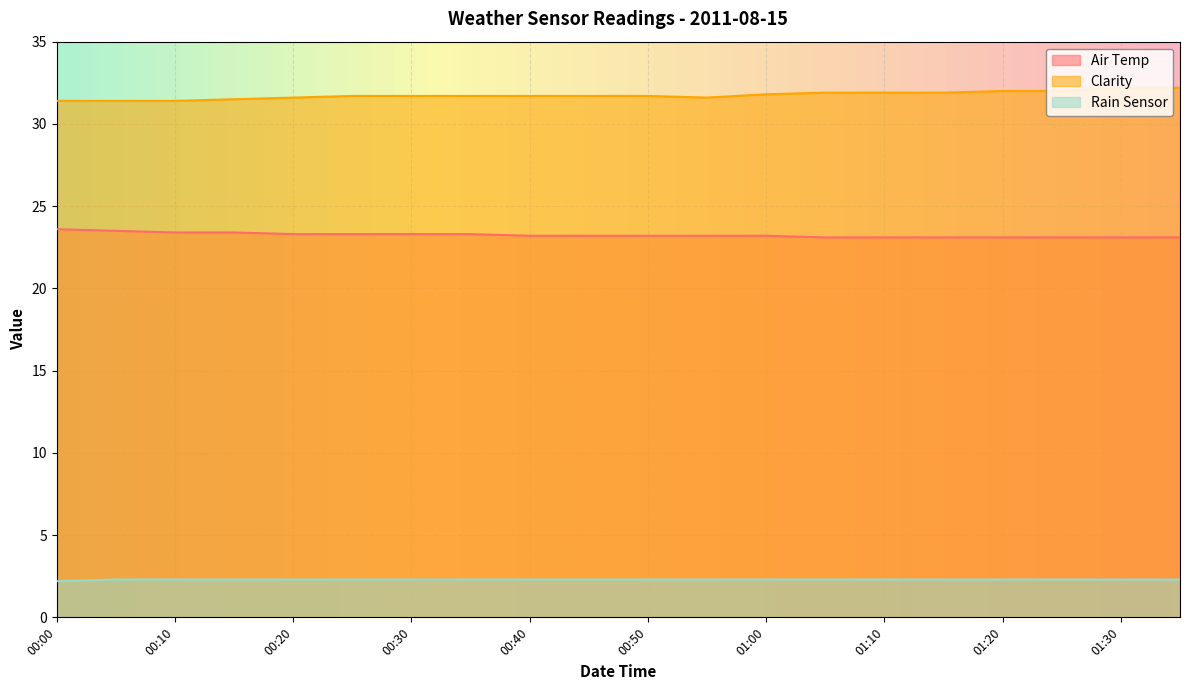

Reading right to left, what are all the values shown in this chart?

Air Temp: 01:35=23.1	01:30=23.1	01:25=23.1	01:20=23.1	01:15=23.1	01:10=23.1	01:05=23.1	01:00=23.2	00:55=23.2	00:50=23.2	00:45=23.2	00:40=23.2	00:35=23.3	00:30=23.3	00:25=23.3	00:20=23.3	00:15=23.4	00:10=23.4	00:05=23.5	00:00=23.6
Clarity: 01:35=32.2	01:30=32.2	01:25=32.0	01:20=32.0	01:15=31.9	01:10=31.9	01:05=31.9	01:00=31.8	00:55=31.6	00:50=31.7	00:45=31.7	00:40=31.7	00:35=31.7	00:30=31.7	00:25=31.7	00:20=31.6	00:15=31.5	00:10=31.4	00:05=31.4	00:00=31.4
Rain Sensor: 01:35=2.3	01:30=2.3	01:25=2.3	01:20=2.3	01:15=2.3	01:10=2.3	01:05=2.3	01:00=2.3	00:55=2.3	00:50=2.3	00:45=2.3	00:40=2.3	00:35=2.3	00:30=2.3	00:25=2.3	00:20=2.3	00:15=2.3	00:10=2.3	00:05=2.3	00:00=2.2